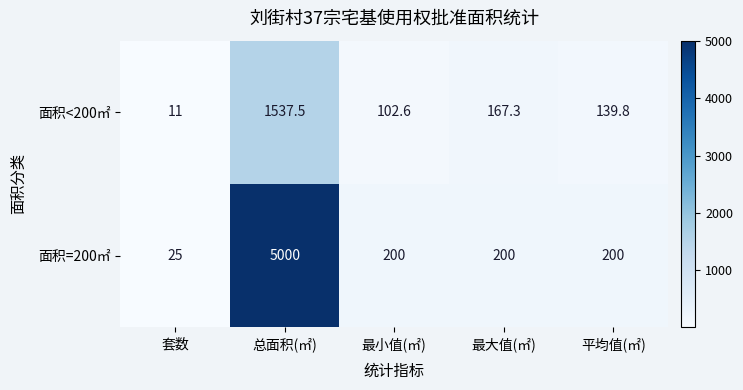

Reading left to right, what are all the values shown in this chart?

面积<200㎡: 11.0	1537.5	102.6	167.3	139.8
面积=200㎡: 25.0	5000.0	200.0	200.0	200.0